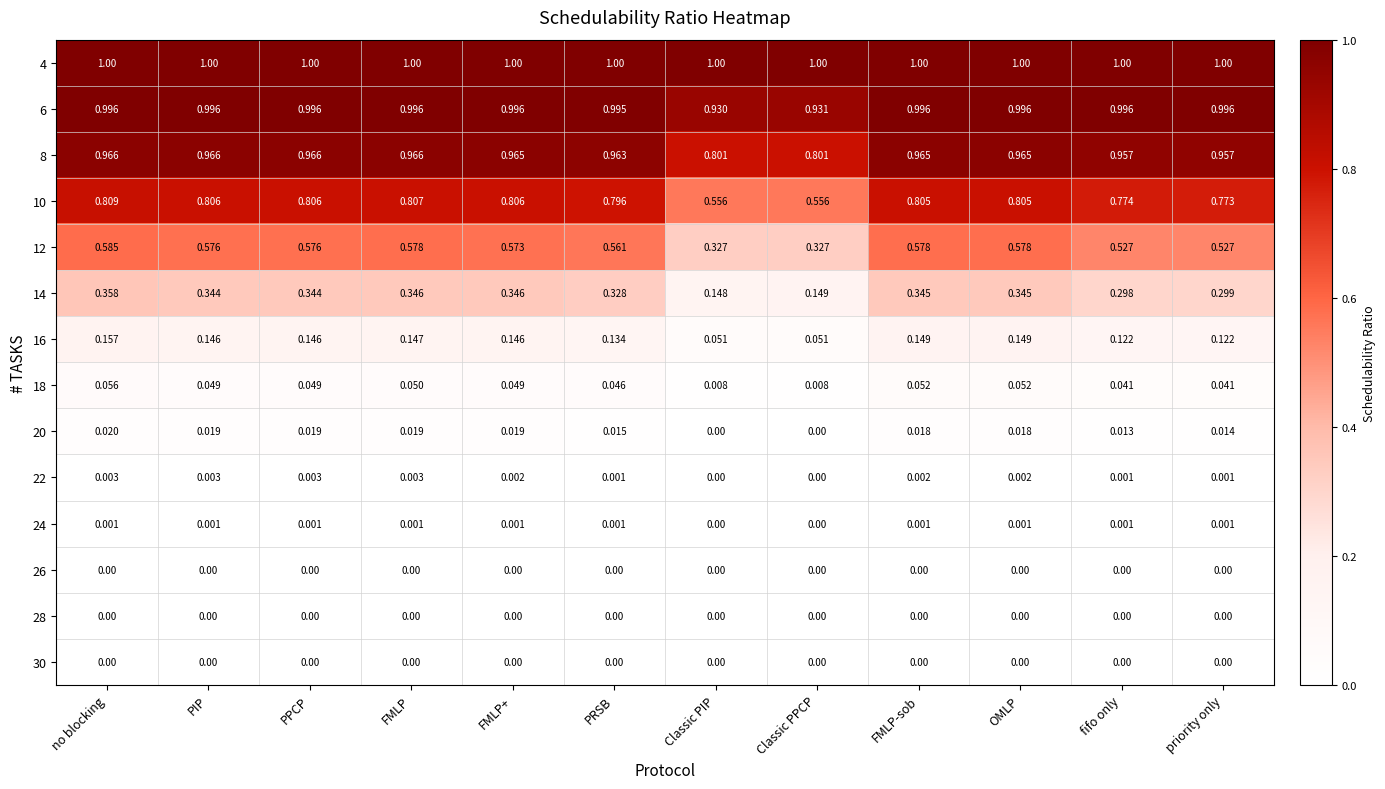

Which series has the widest spread of values?

12